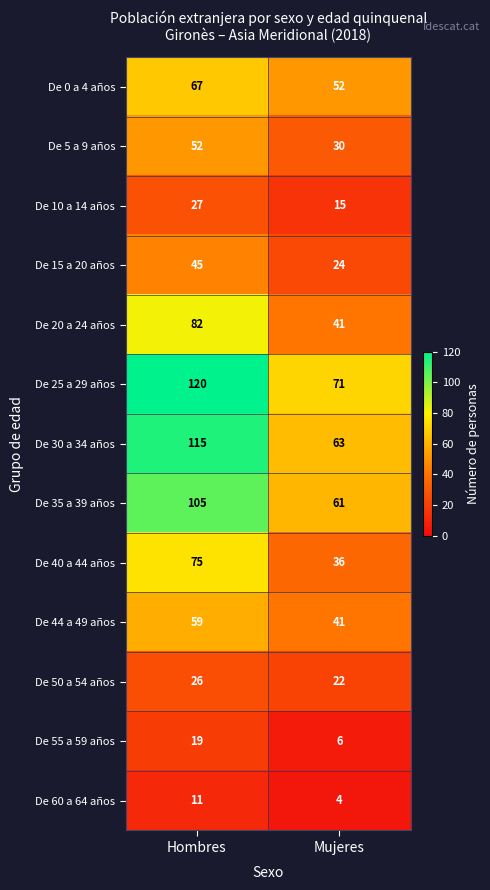

Reading right to left, what are all the values shown in this chart?

De 0 a 4 años: Mujeres=52	Hombres=67
De 5 a 9 años: Mujeres=30	Hombres=52
De 10 a 14 años: Mujeres=15	Hombres=27
De 15 a 20 años: Mujeres=24	Hombres=45
De 20 a 24 años: Mujeres=41	Hombres=82
De 25 a 29 años: Mujeres=71	Hombres=120
De 30 a 34 años: Mujeres=63	Hombres=115
De 35 a 39 años: Mujeres=61	Hombres=105
De 40 a 44 años: Mujeres=36	Hombres=75
De 44 a 49 años: Mujeres=41	Hombres=59
De 50 a 54 años: Mujeres=22	Hombres=26
De 55 a 59 años: Mujeres=6	Hombres=19
De 60 a 64 años: Mujeres=4	Hombres=11